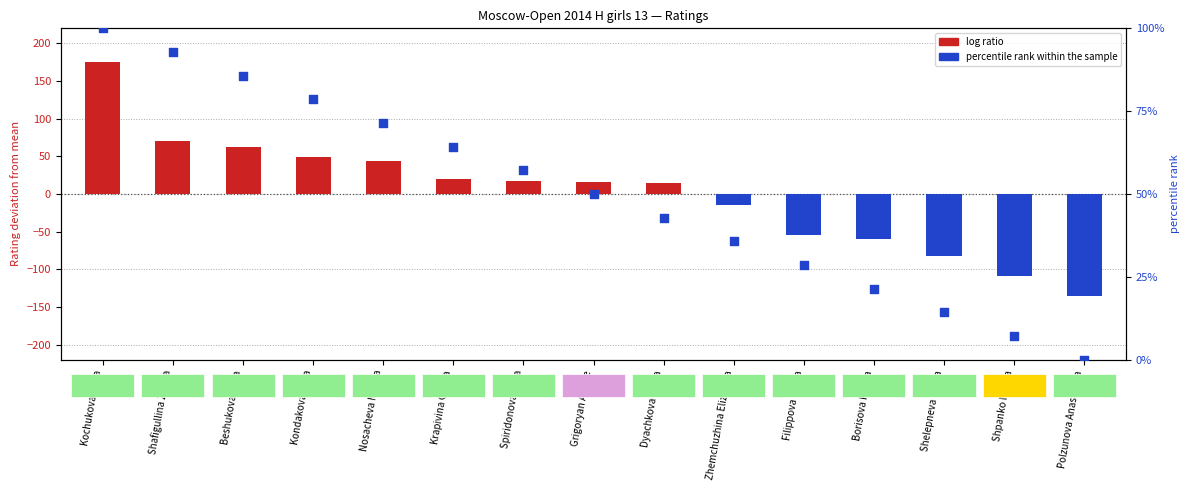

Is the value of log ratio at Spiridonova Yana greater than the value of percentile rank within the sample at Shelepneva Darya?

Yes